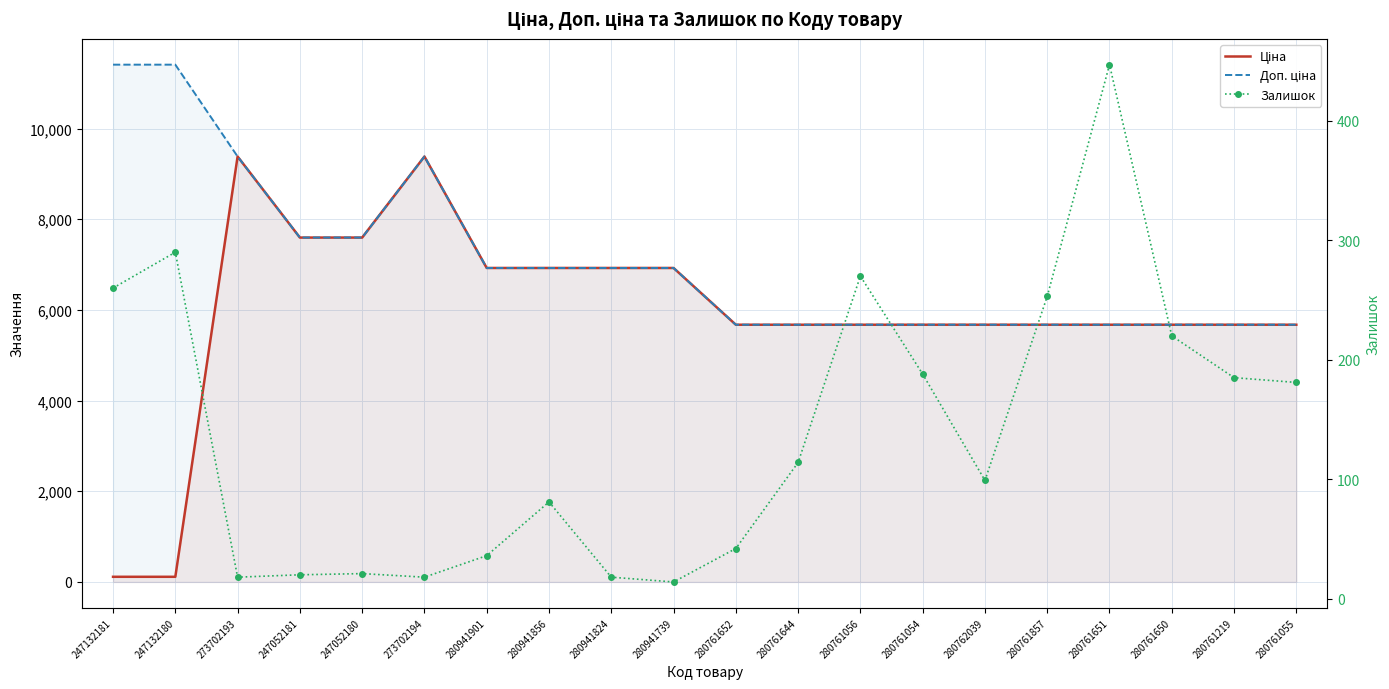

At 280762039, list the series in order from largest to smallest.

Ціна, Доп. ціна, Залишок